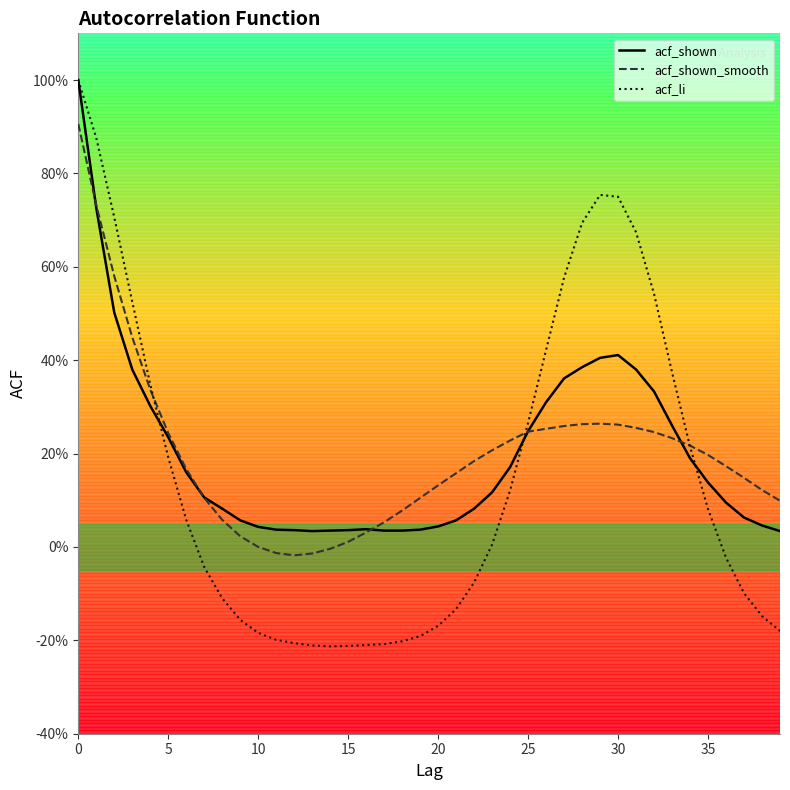

Rank the series by their maximum value, from highest to lowest.

acf_shown, acf_li, acf_shown_smooth